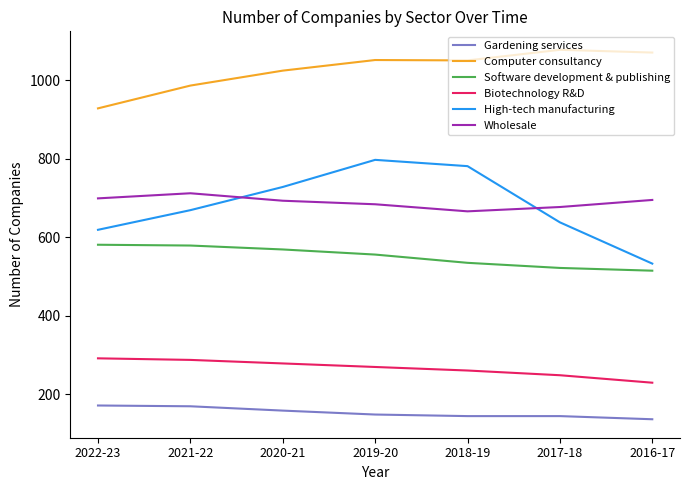

What is the maximum value shown in the chart?

1077